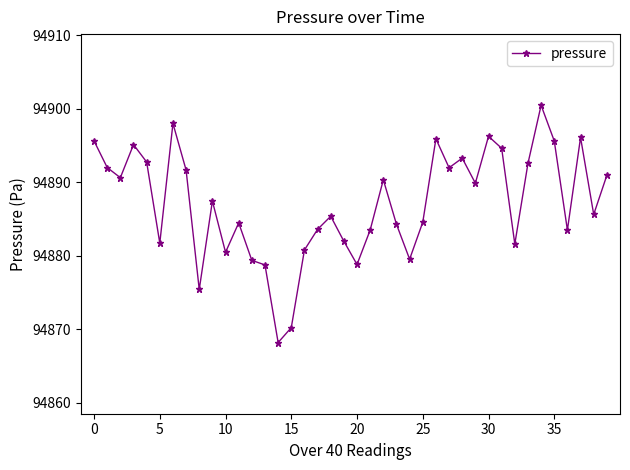

What is the greatest value displayed?

94900.4